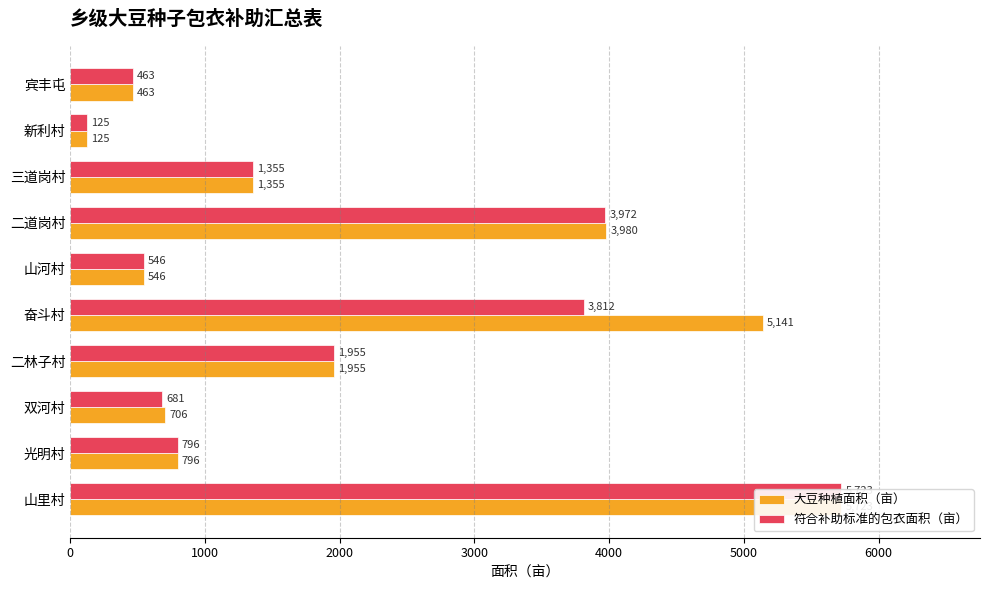

What is the maximum value shown in the chart?

5723.0